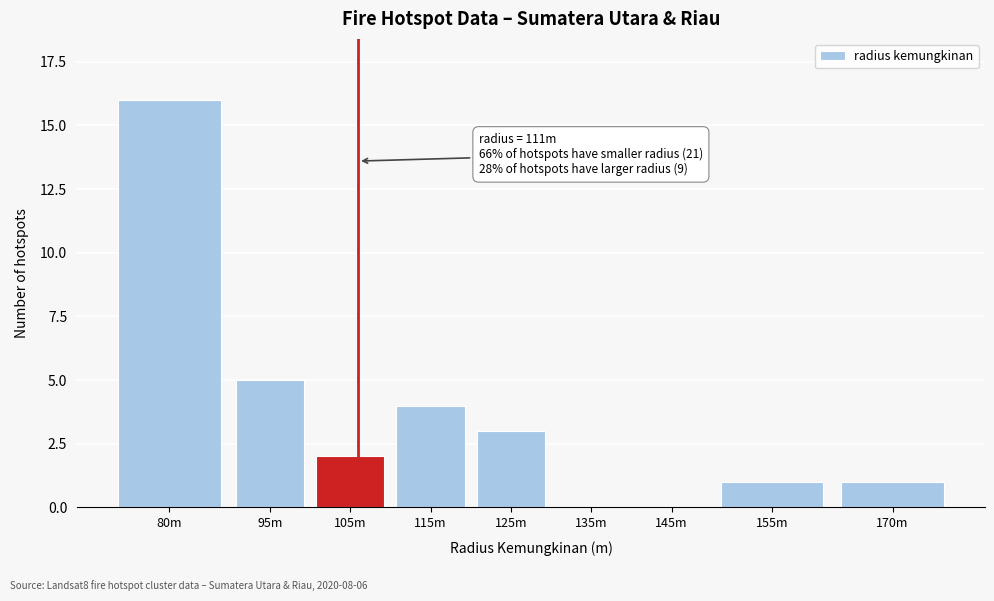

Reading left to right, list all the values displayed in this chart.

80m=16	95m=5	105m=2	115m=4	125m=3	135m=0	145m=0	155m=1	170m=1